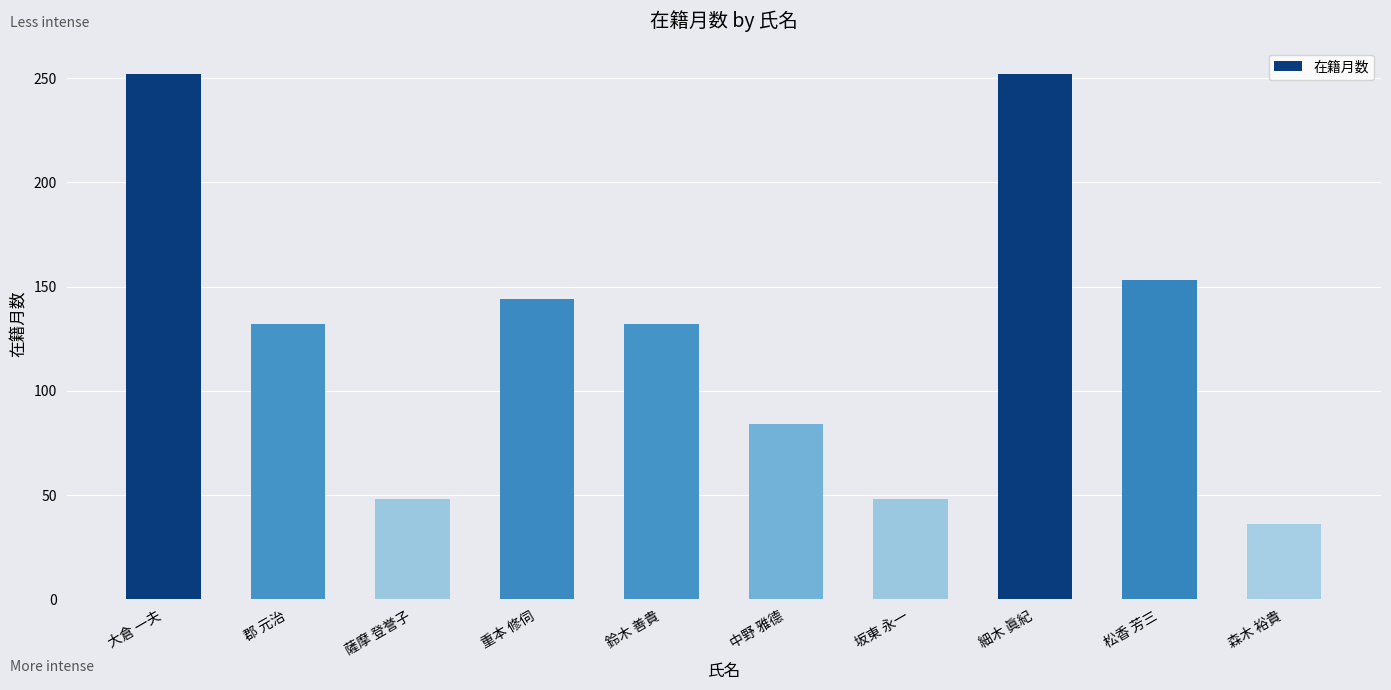

What is the difference between the maximum and minimum values?

216